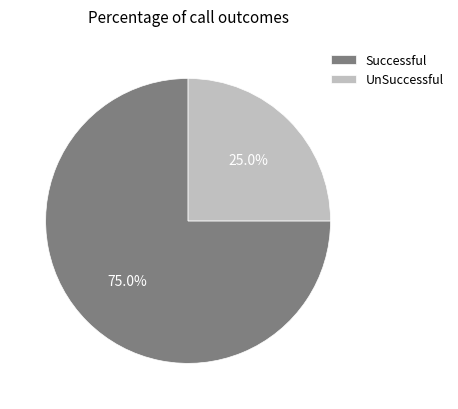

Which slice is the smallest?

UnSuccessful